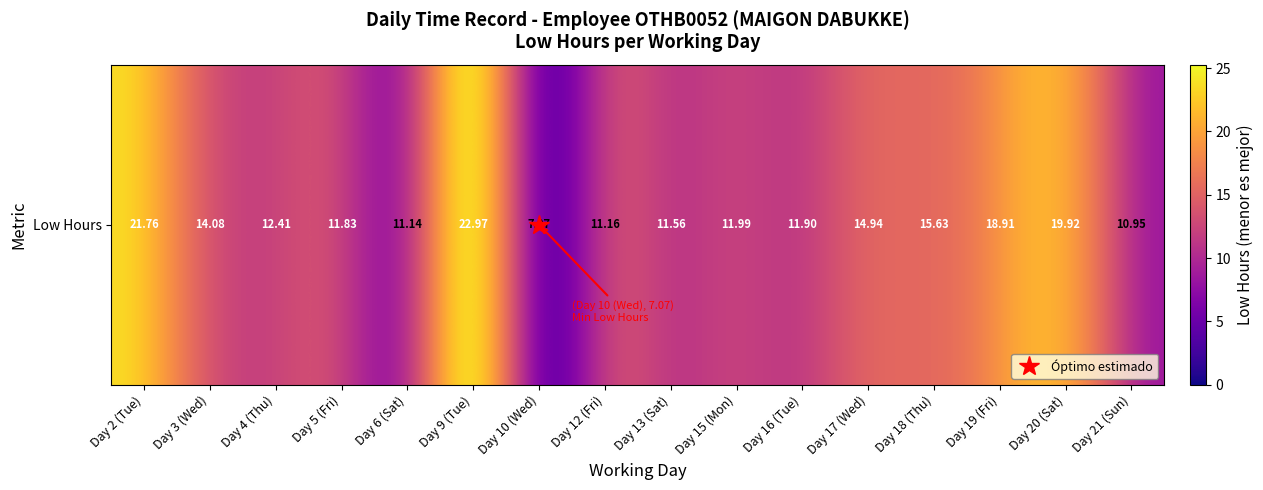

At which label is the value closest to 15?

Day 17 (Wed)